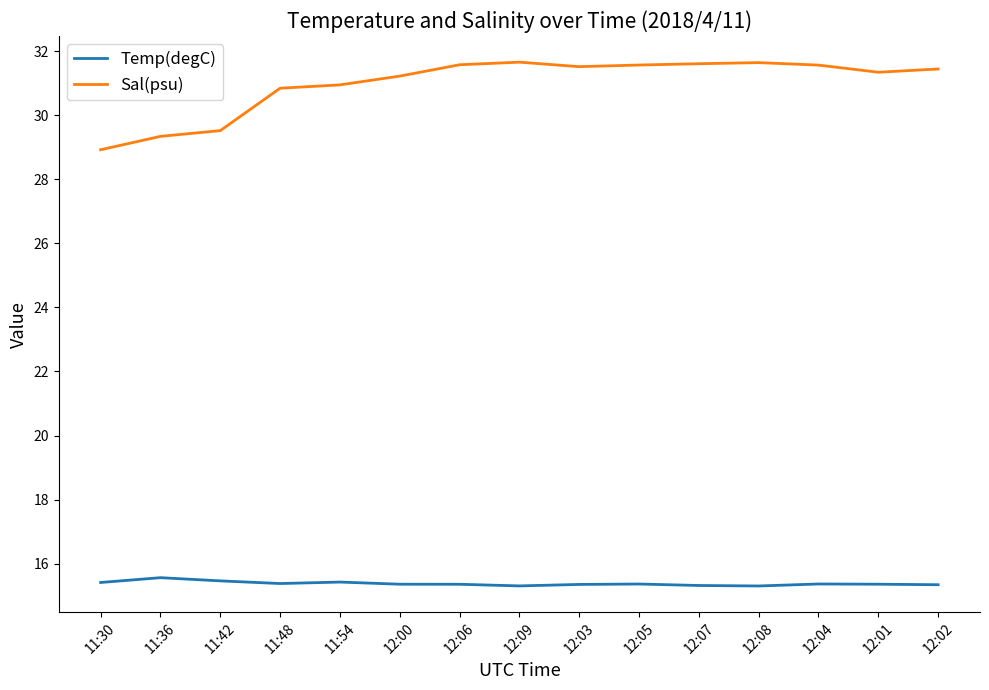

What is the spread (max minus min) of values at 12:01?

16.0